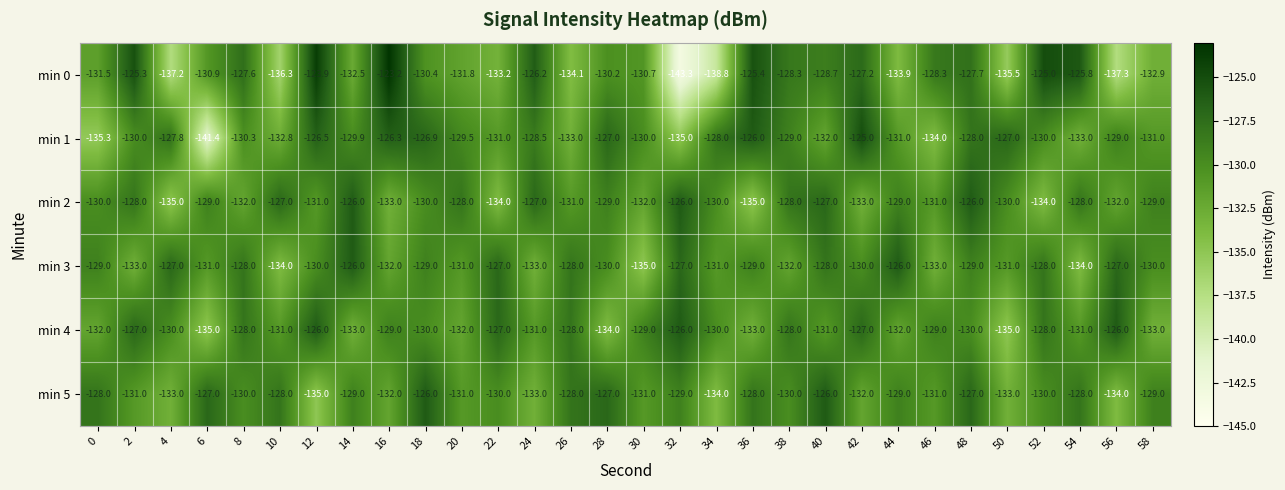

What is the sum of all min 5 values?

-3899.0